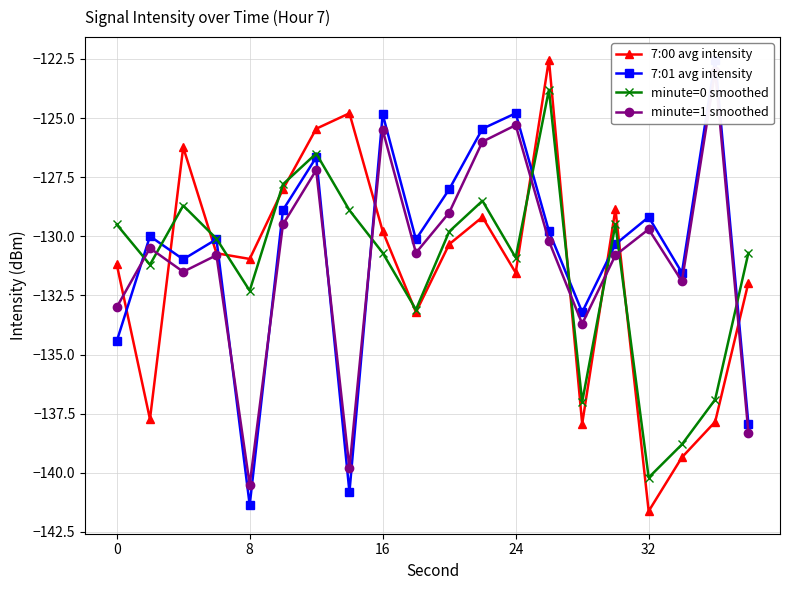

In 7:00 avg intensity, how many points are higher than both neighbors (excluding endpoints)?

5